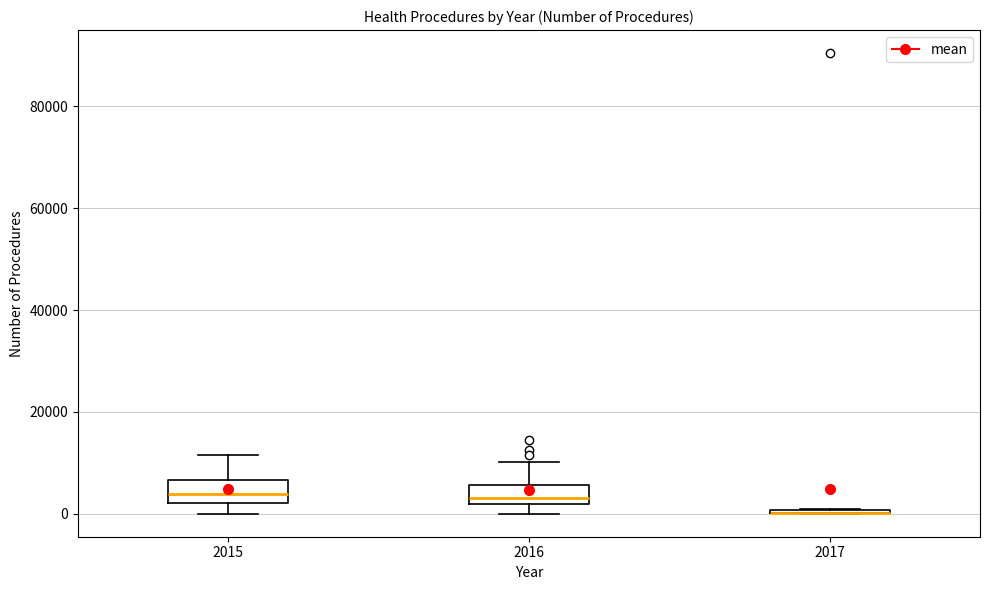

Reading left to right, transcribe this box plot: for each box, give where its median line is, the range the box spans, and where its two whiskers end, as read against the y-axis. The values are not printed on the chart, so give them approximately, as read against the axis.

2015: median 4000, box 2000 to 6000, whiskers 0 to 12000
2016: median 4000, box 2000 to 6000, whiskers 0 to 10000
2017: box collapsed to a line at 0, whiskers 0 to 0